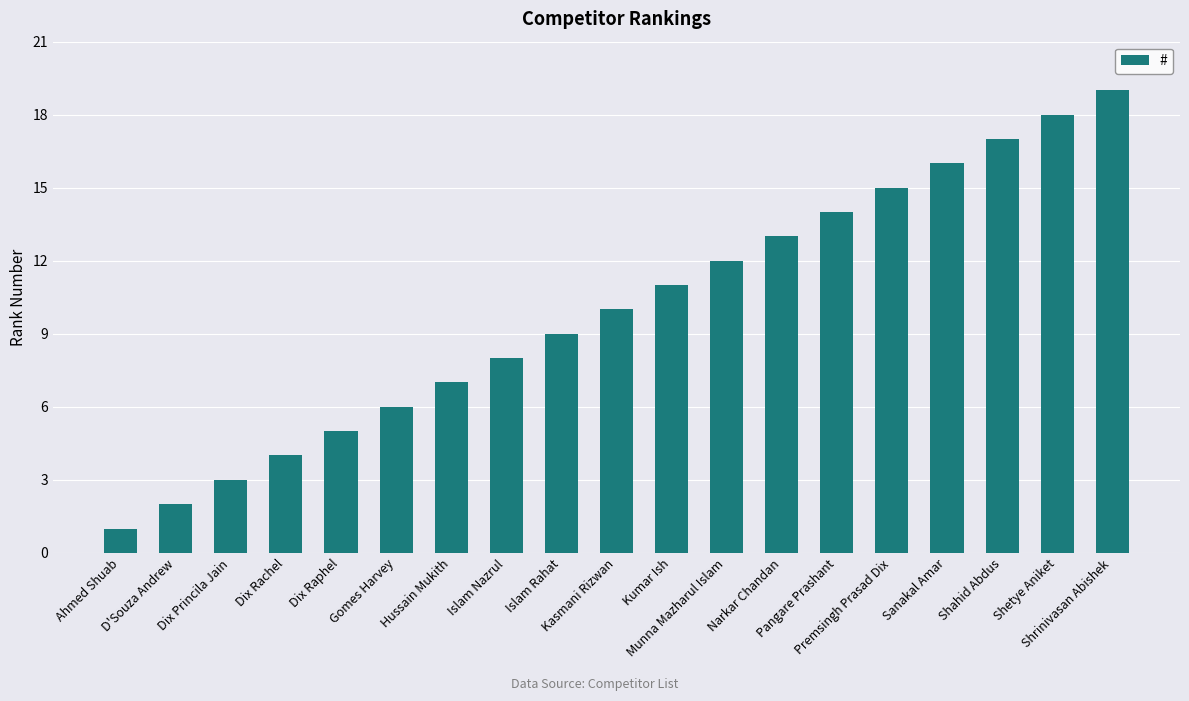

What is the difference between the values at Munna Mazharul Islam and Ahmed Shuab?

11